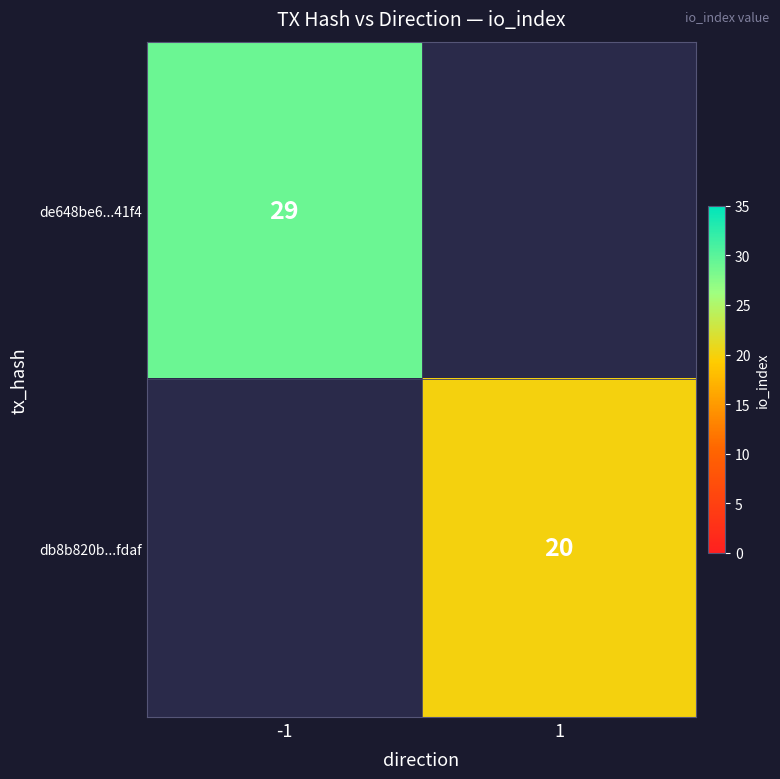

Is it true that de648be6...41f4 equals 29 at -1?

True